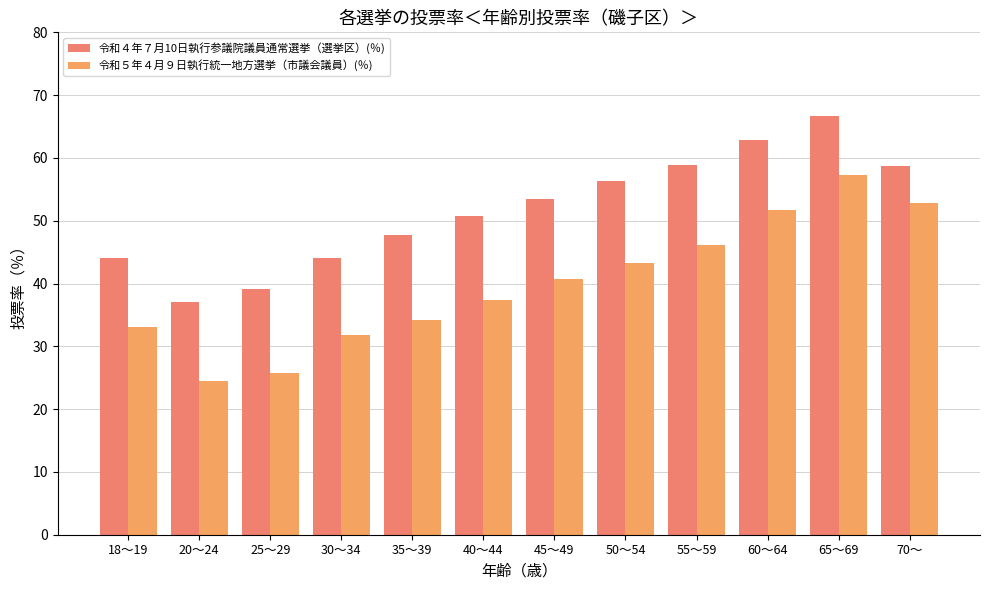

Which series changed the most between 18～19 and 35～39?

令和４年７月10日執行参議院議員通常選挙（選挙区）(％)